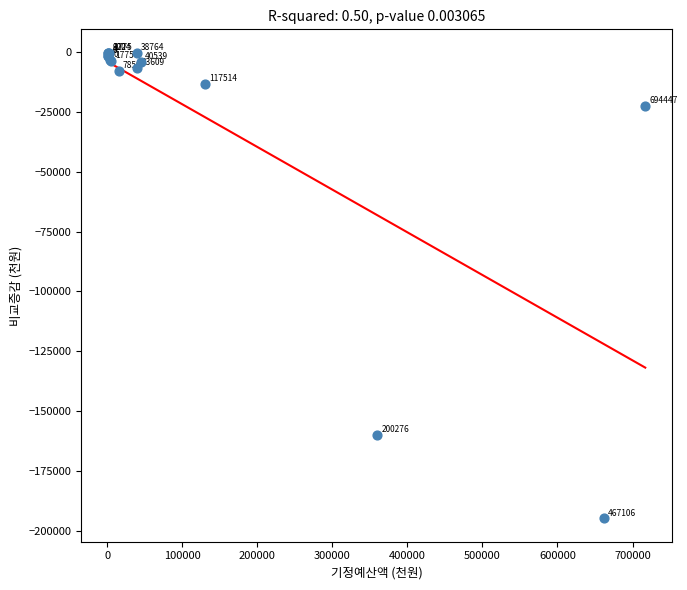

What Y value in the scatter plot is closest to -97536?

-159766